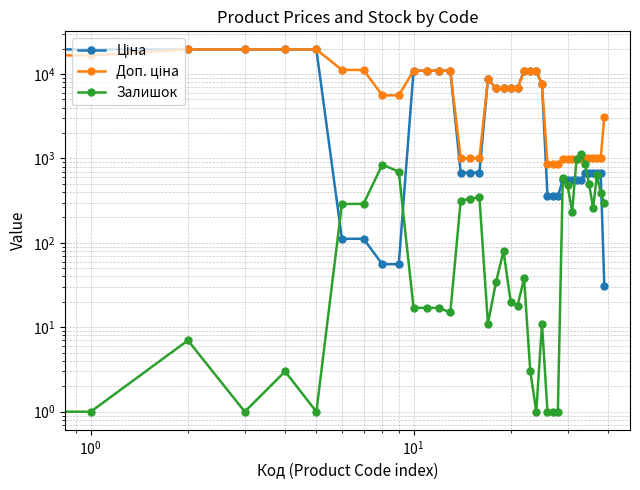

Which series changed the most between 28 and 37?

Залишок